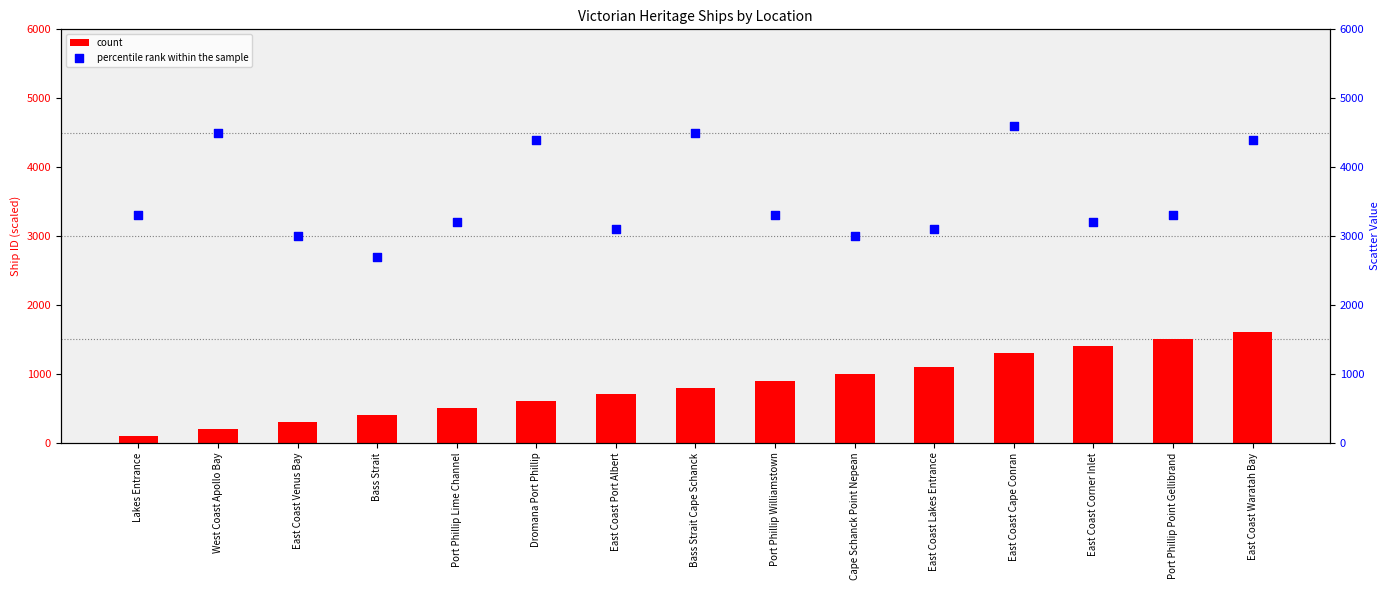

At how many categories does at least one series exceed 2856?

14